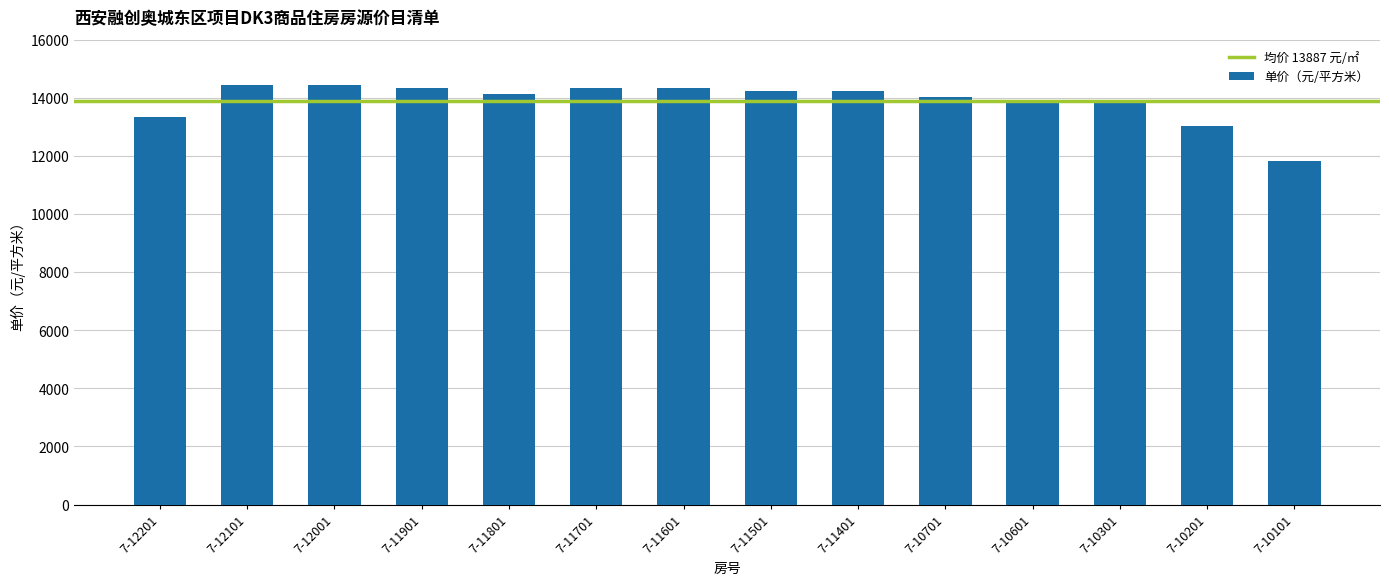

What is the approximate value at 7-11601, to the nearest 100?

14300